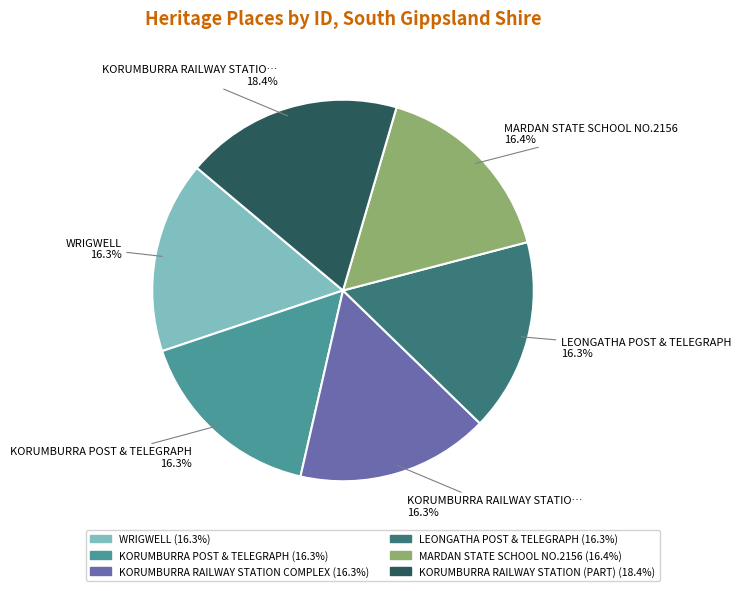

Is there any slice that represents more than half of the pie?

No